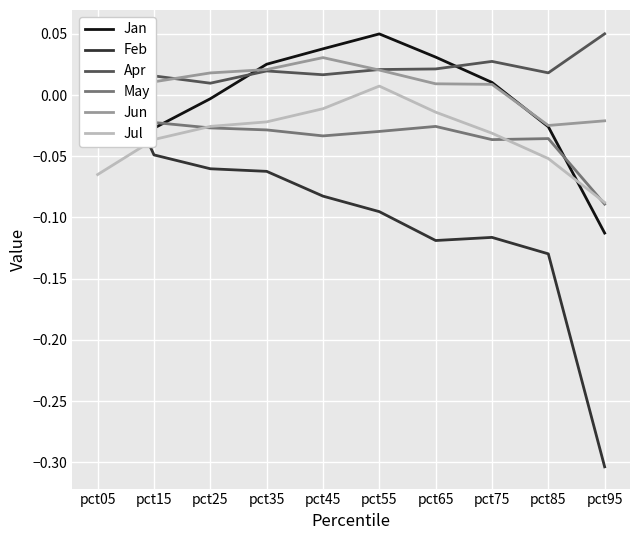

Which series changed the most between pct15 and pct85?

Feb